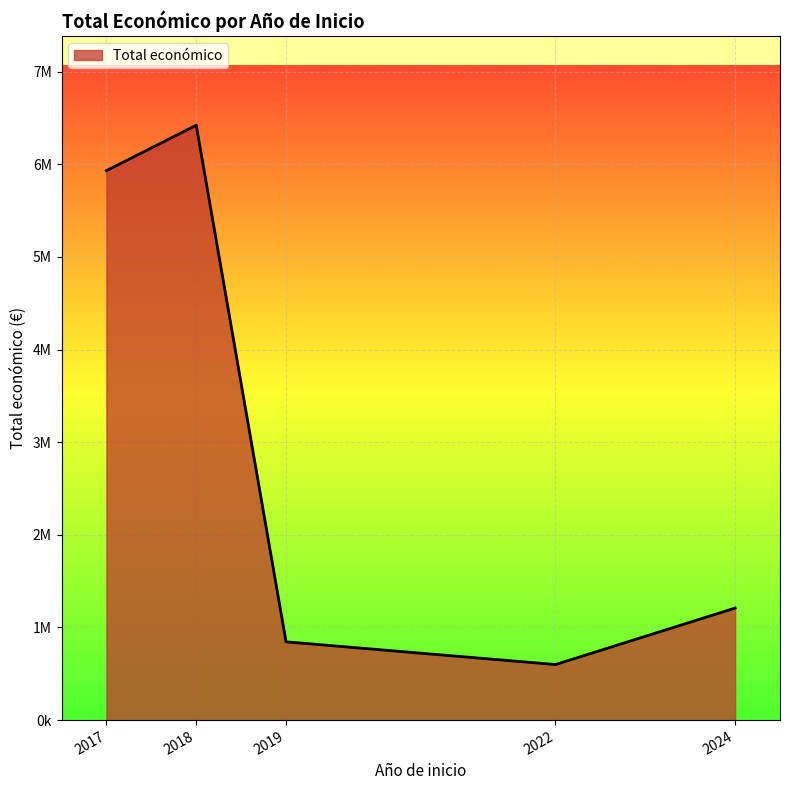

Does the chart display data point markers on the line(s)?

No